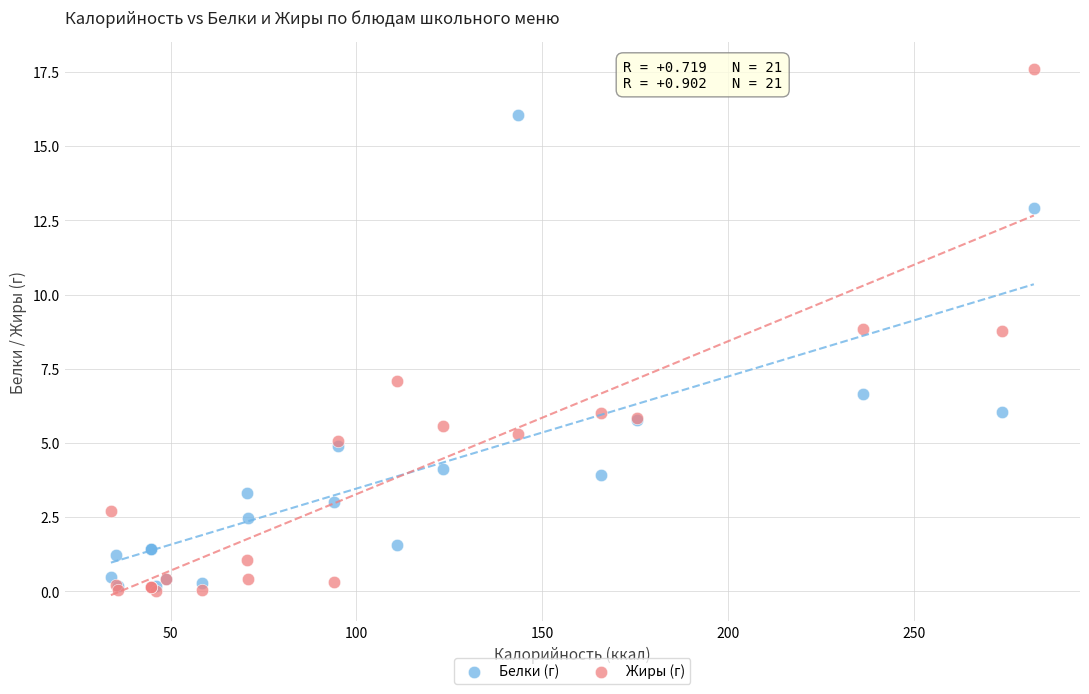

Which series contains the lowest Y value?

Жиры (г)